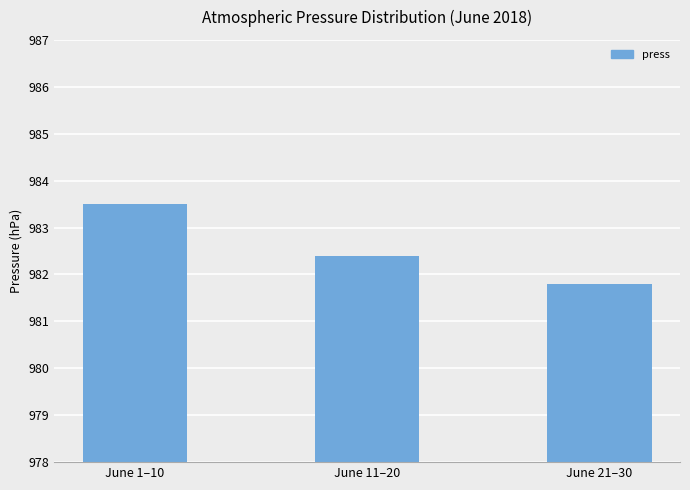

What is the change in value from June 1–10 to June 11–20?

-1.1